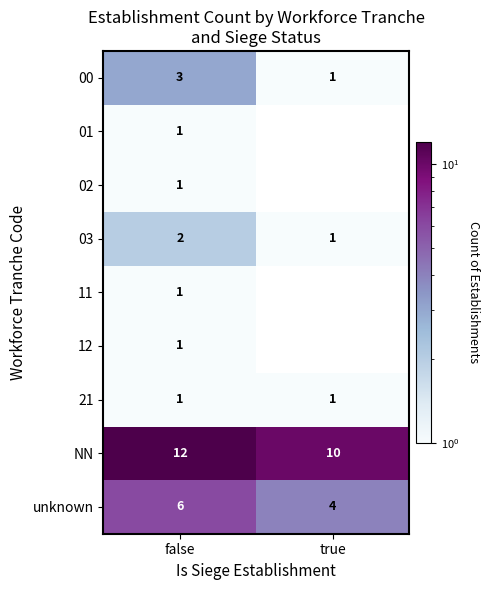

Is it true that 21 equals 0.5 at false?

False